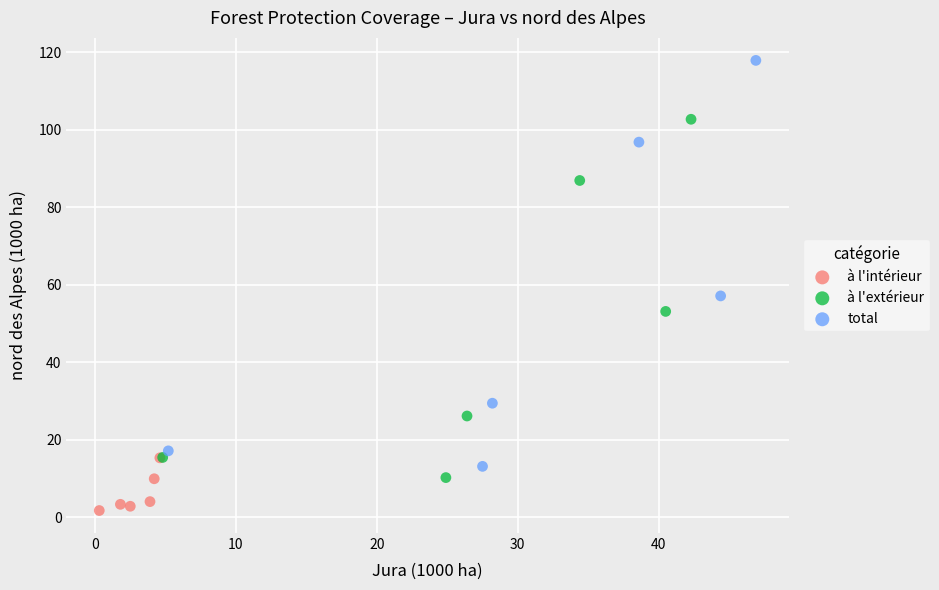

Which series has the widest spread of Y values?

total